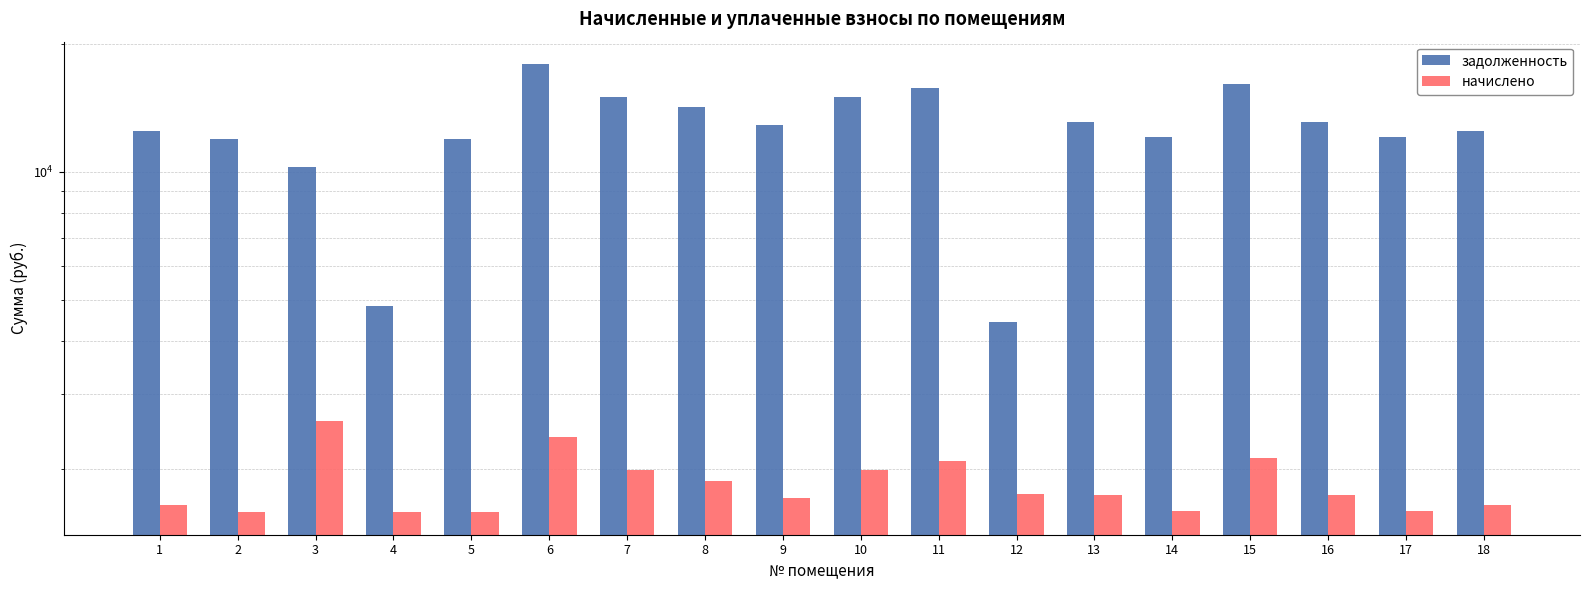

The начислено series shows 1735.0 at 13. True or false?

True